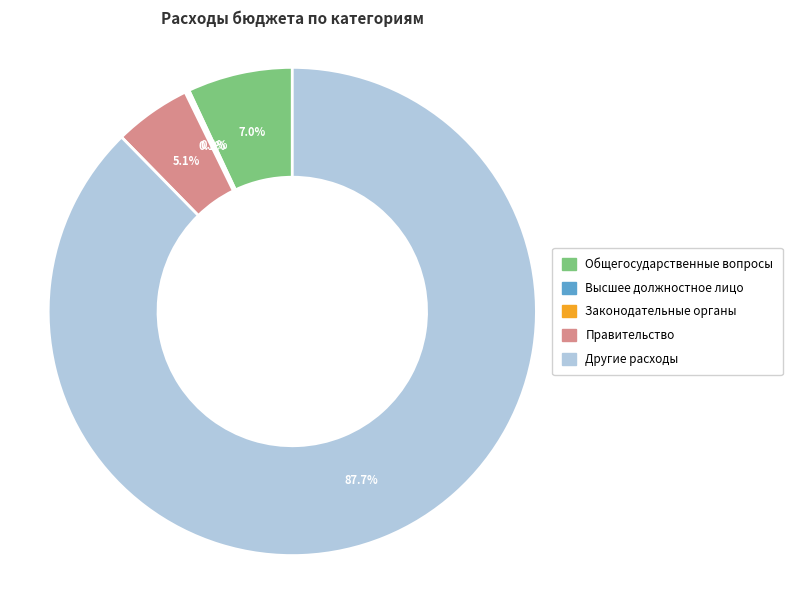

What portion of the pie excludes Правительство?

94.9%